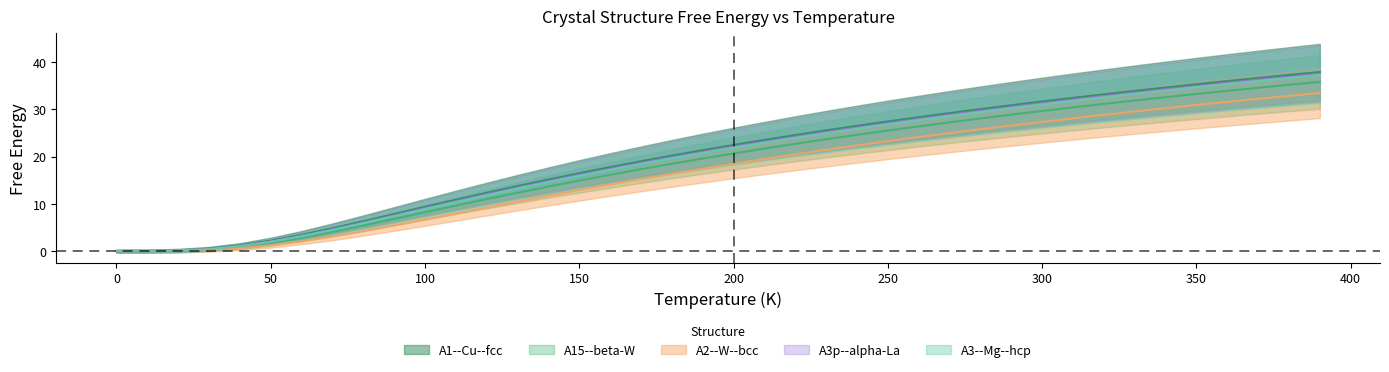

What is the average value of the A1--Cu--fcc series?

20.0